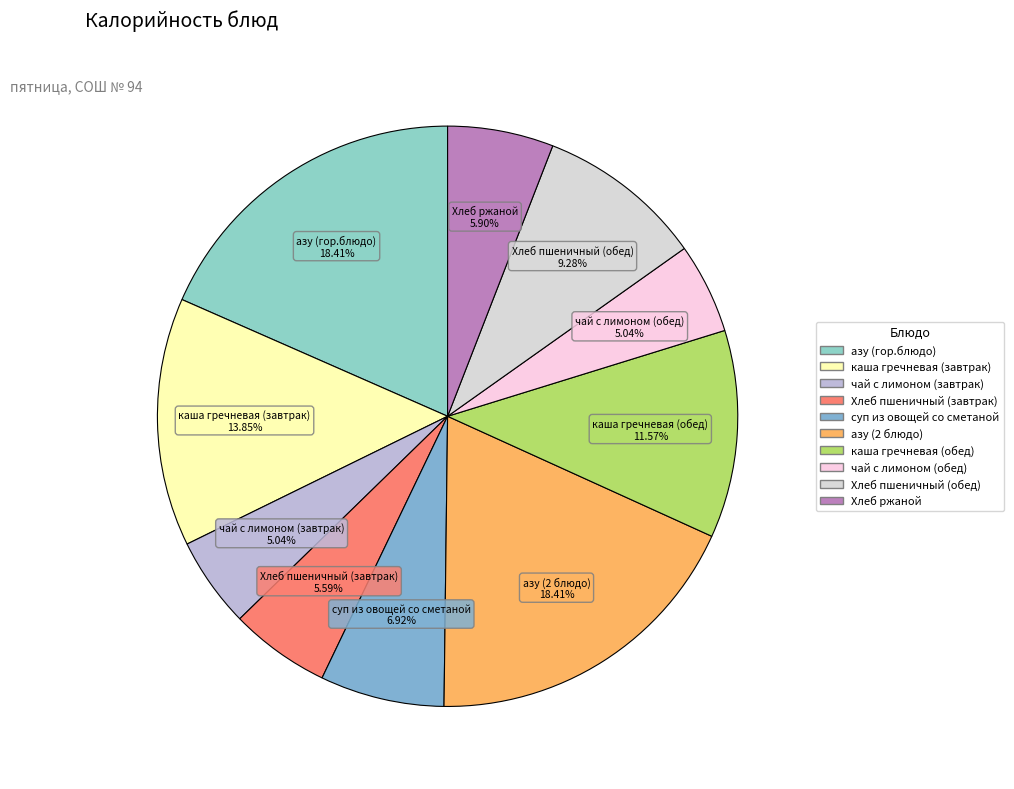

Which has a higher value, каша гречневая (обед) or чай с лимоном (обед)?

каша гречневая (обед)